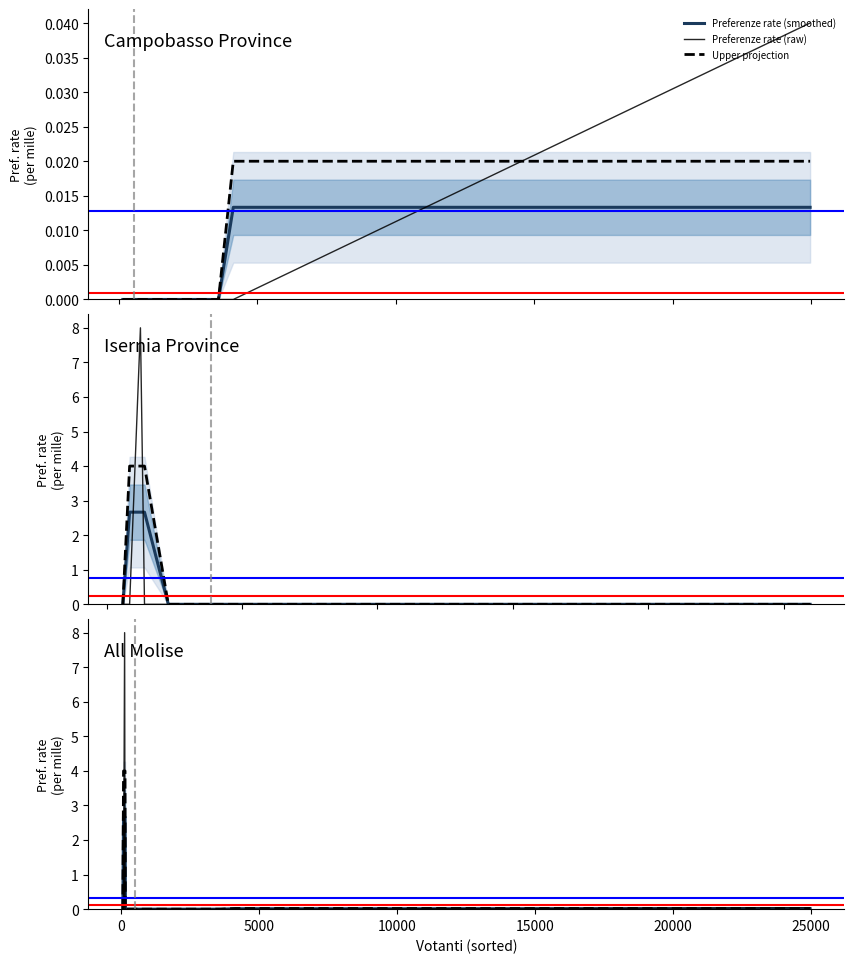

Is this an area chart (filled region under the line)?

No